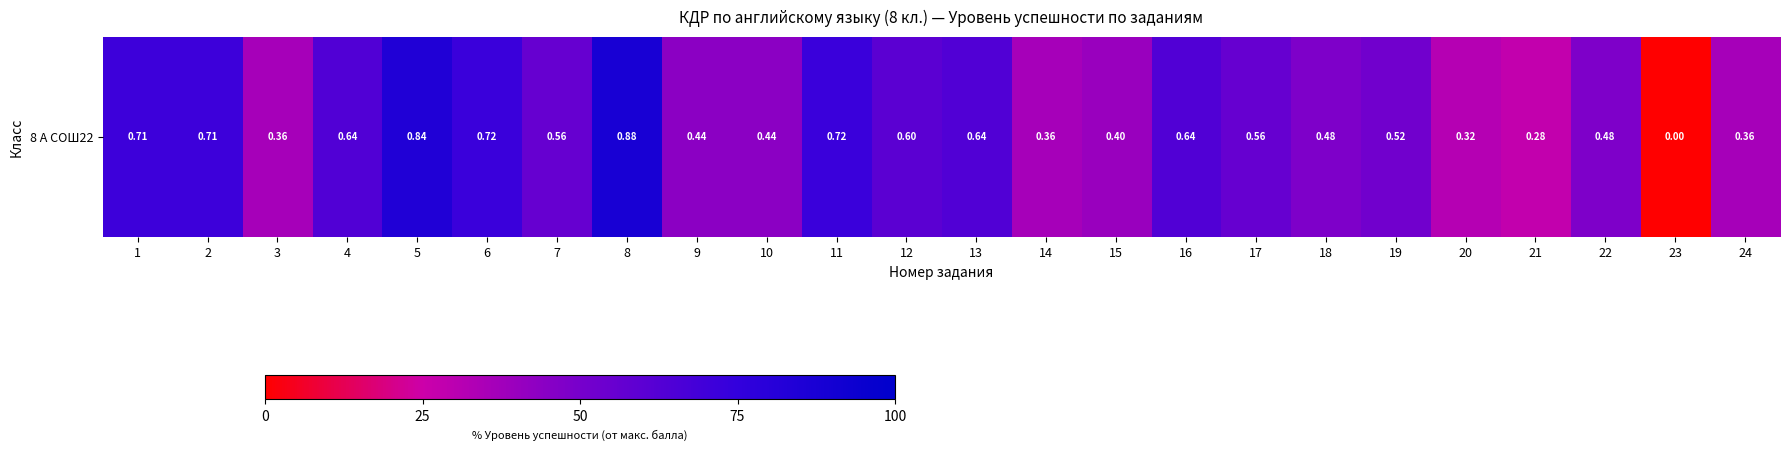

The value at 9 is 0.7. True or false?

False